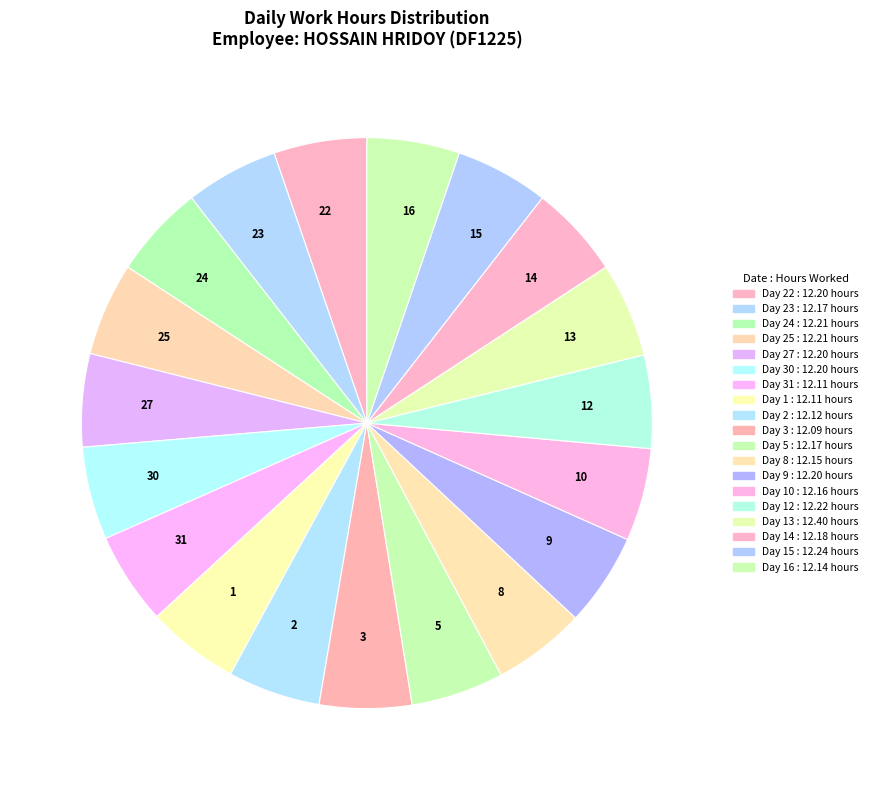

Does 27 account for over 50% of the chart?

No